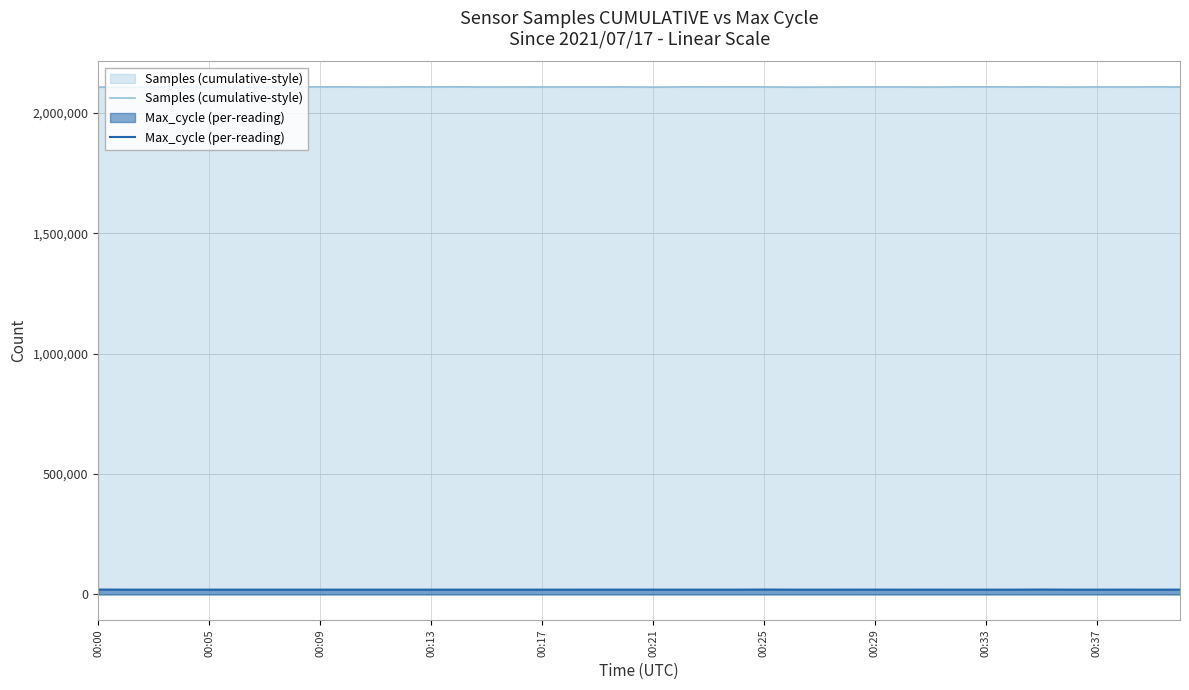

Which series has the largest range (max minus min)?

Samples (cumulative-style)